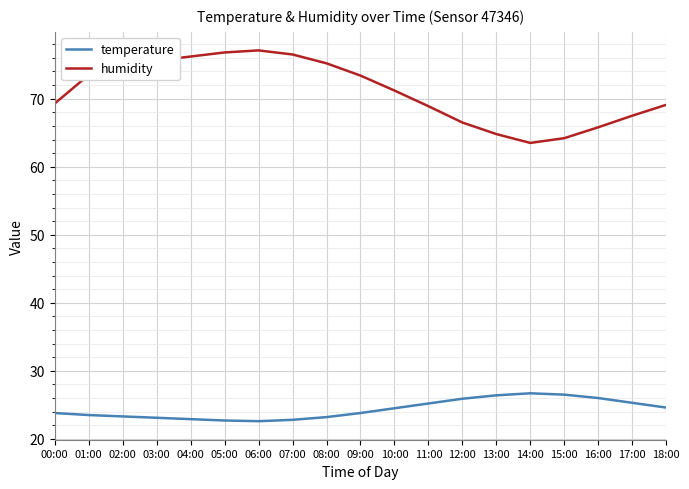

What is the minimum value for temperature?

22.6